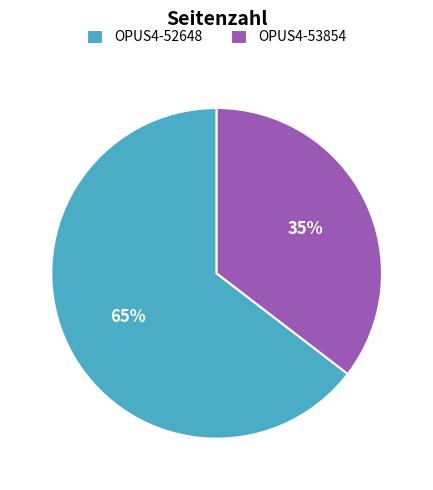

To the nearest percent, what is the average slice percentage?

50%